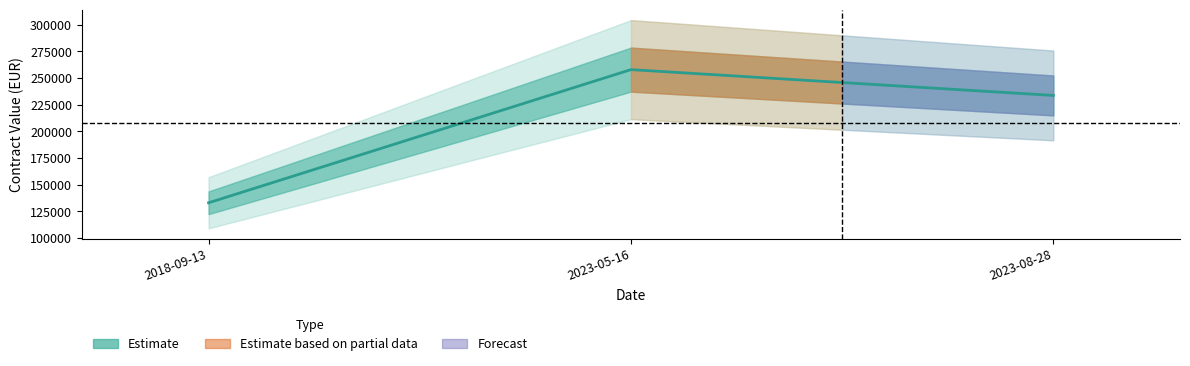

What is the sum of all values?

624475